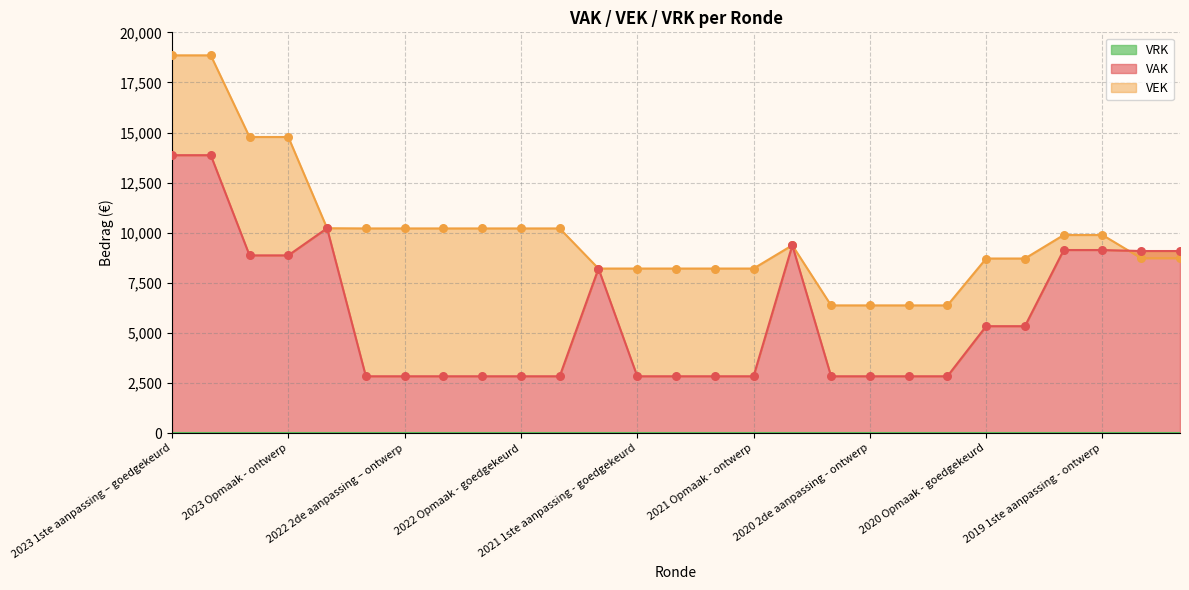

At how many categories does at least one series exceed 10768?

4